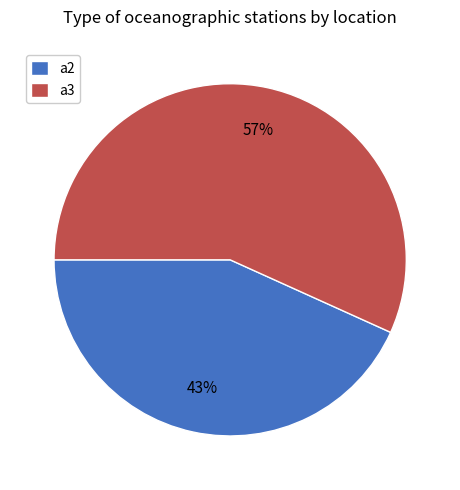

What is the smallest slice in the pie chart?

a2